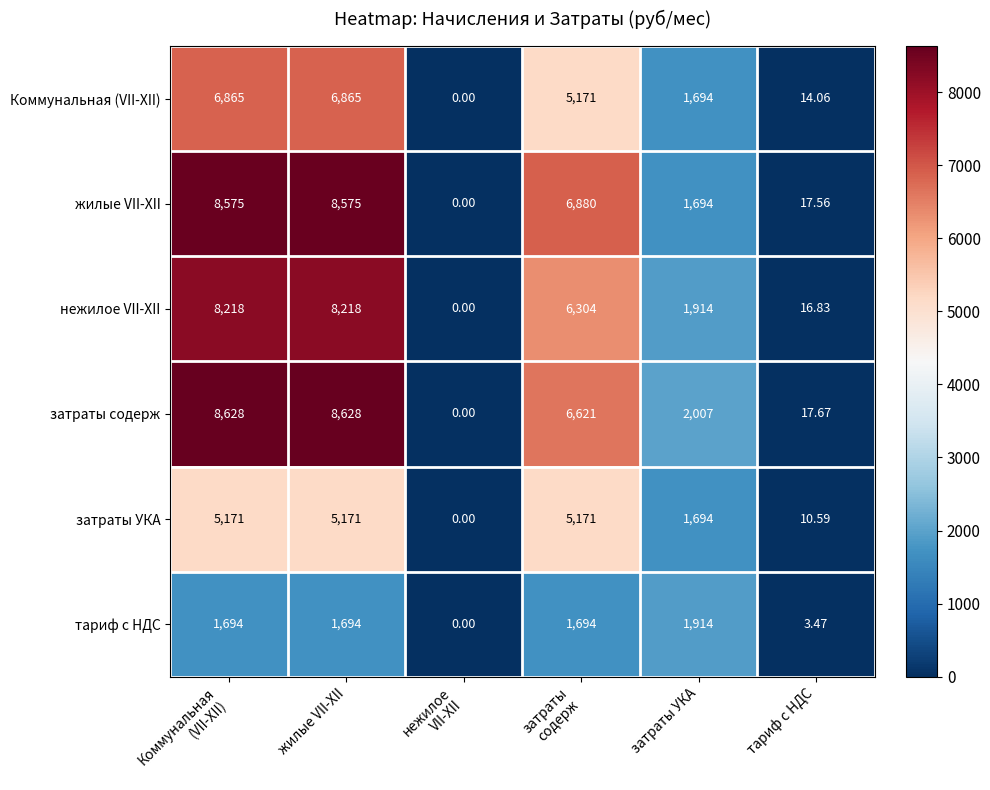

Rank the series by their maximum value, from lowest to highest.

тариф с НДС, затраты УКА, Коммунальная (VII-XII), нежилое VII-XII, жилые VII-XII, затраты содерж